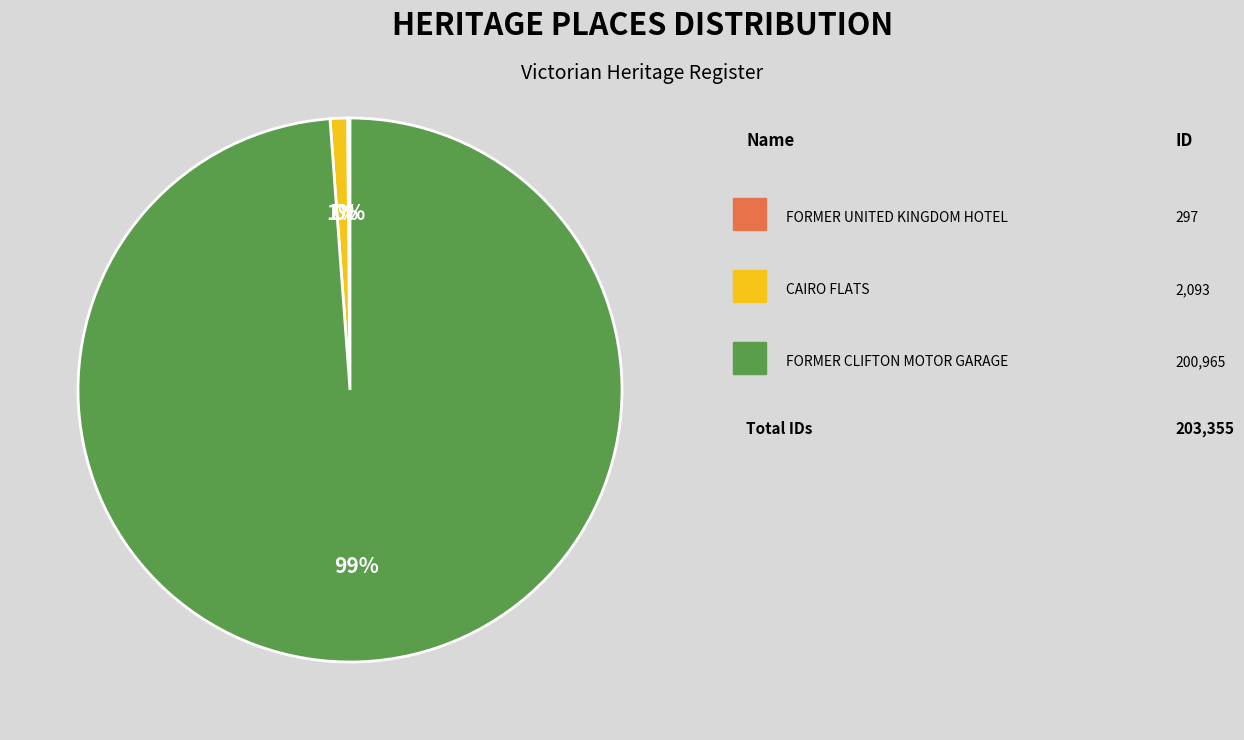

Does any single category account for the majority?

Yes